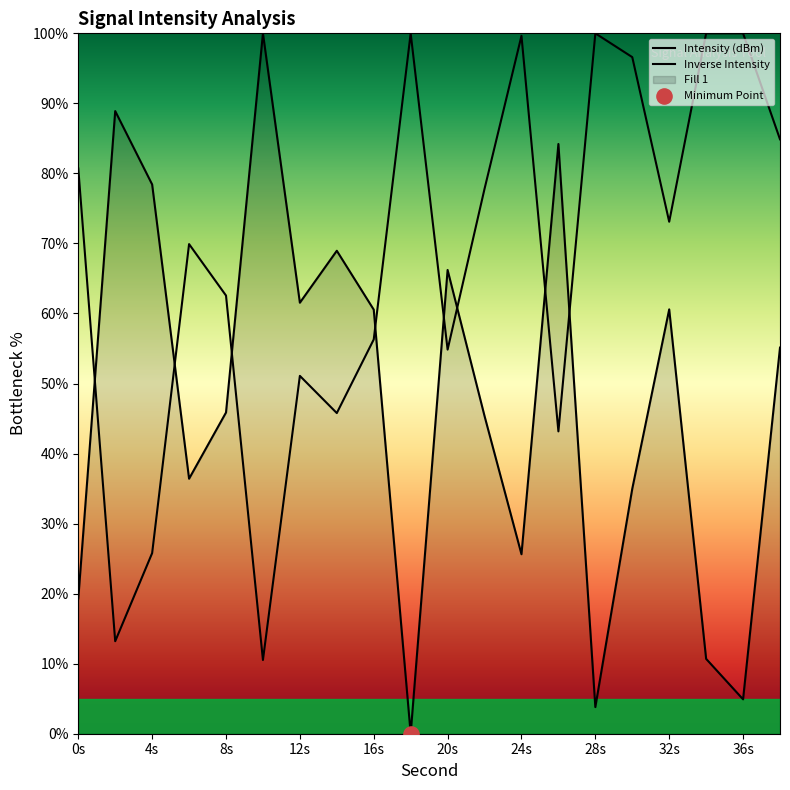

Which has a higher value, 20 or 6?

20